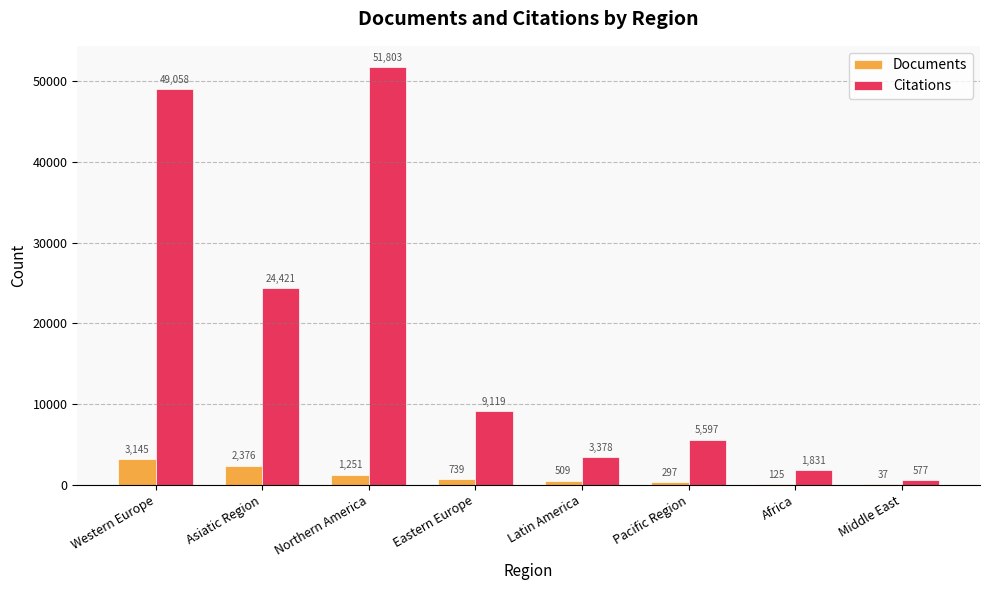

Reading right to left, what are all the values shown in this chart?

Documents: 37	125	297	509	739	1251	2376	3145
Citations: 577	1831	5597	3378	9119	51803	24421	49058